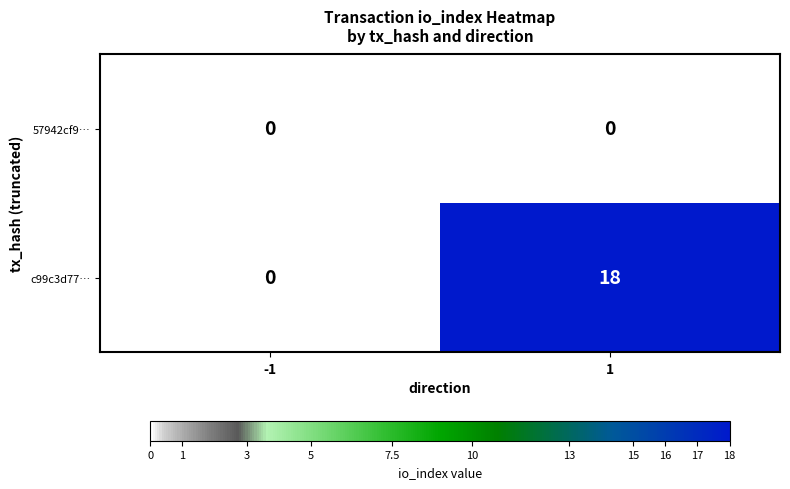

Reading left to right, transcribe all the data shown in this chart.

57942cf9…: 0	0
c99c3d77…: 0	18